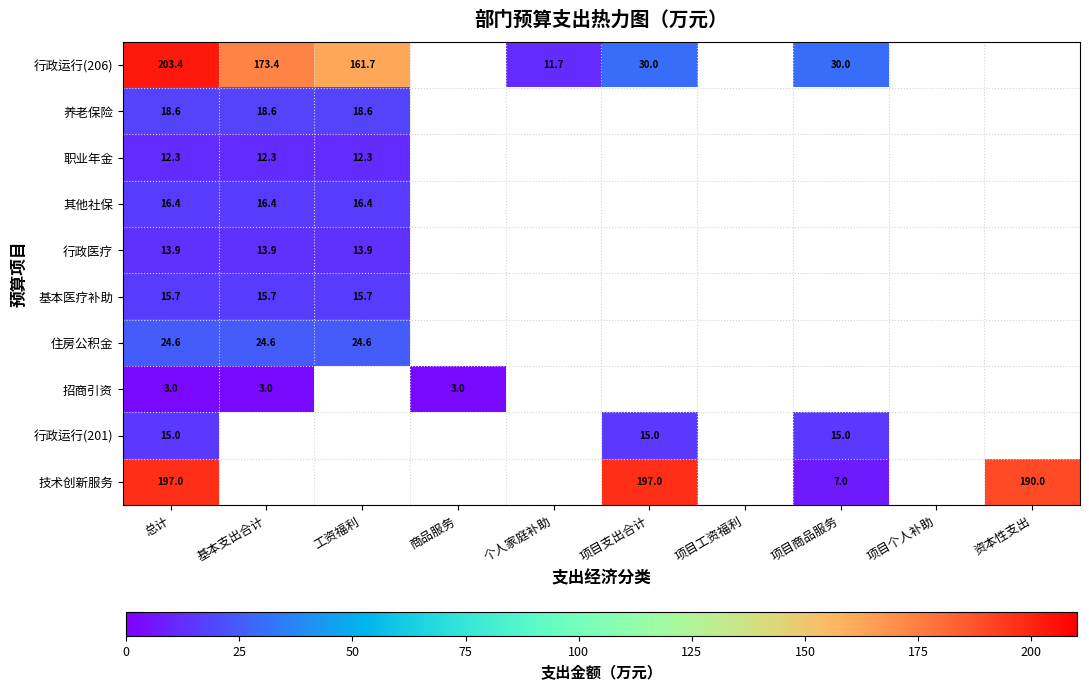

Rank the categories by 职业年金 value from highest to lowest.

总计, 基本支出合计, 工资福利, 商品服务, 个人家庭补助, 项目支出合计, 项目工资福利, 项目商品服务, 项目个人补助, 资本性支出